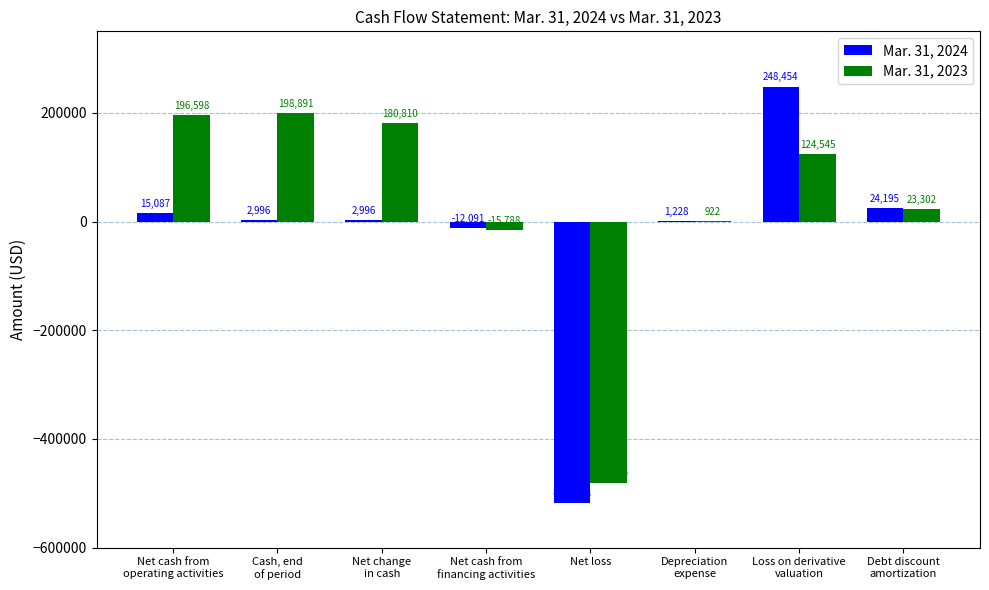

Which series has the largest total across all categories?

Mar. 31, 2023